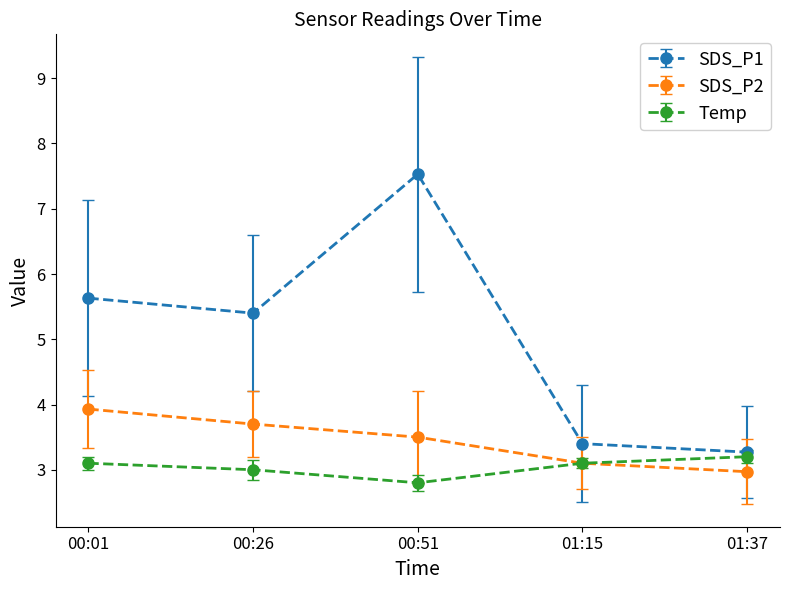

Reading right to left, transcribe all the data shown in this chart.

SDS_P1: 3.3	3.4	7.5	5.4	5.6
SDS_P2: 3.0	3.1	3.5	3.7	3.9
Temp: 3.2	3.1	2.8	3.0	3.1